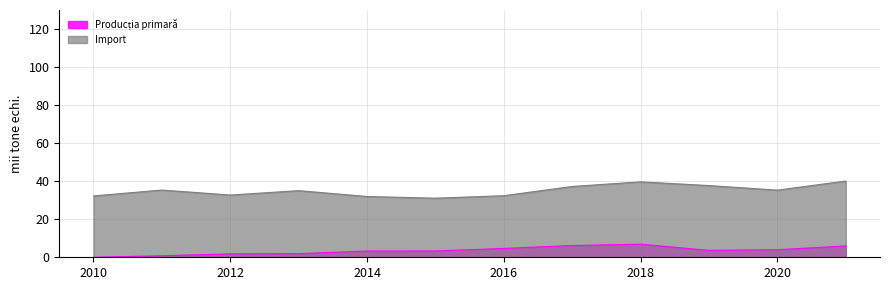

True or false: Import and Producția primară cross at least once.

False